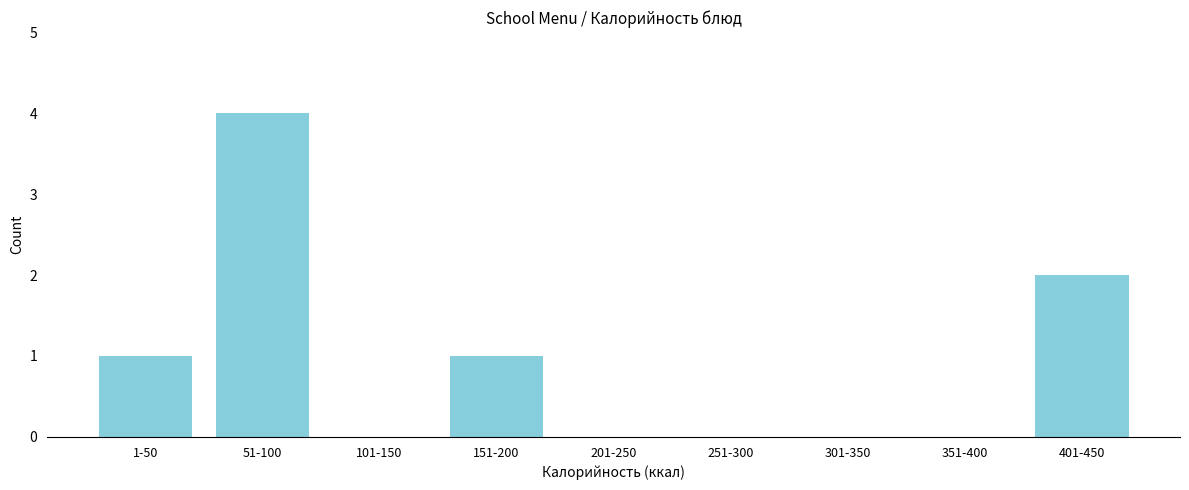

Reading right to left, extract all data points from this chart.

401-450=2	351-400=0	301-350=0	251-300=0	201-250=0	151-200=1	101-150=0	51-100=4	1-50=1